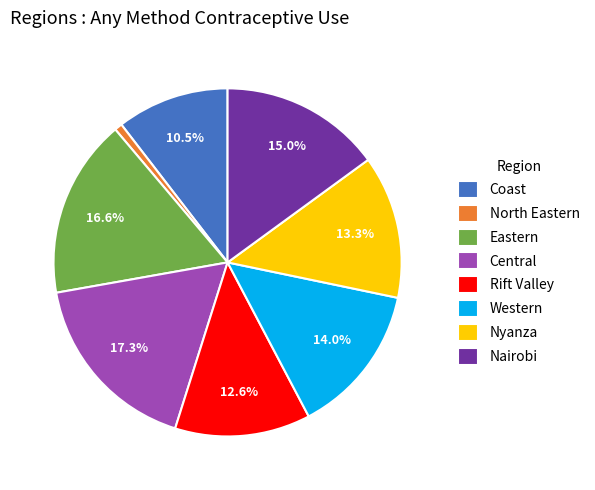

Count the number of slices in the pie.

8